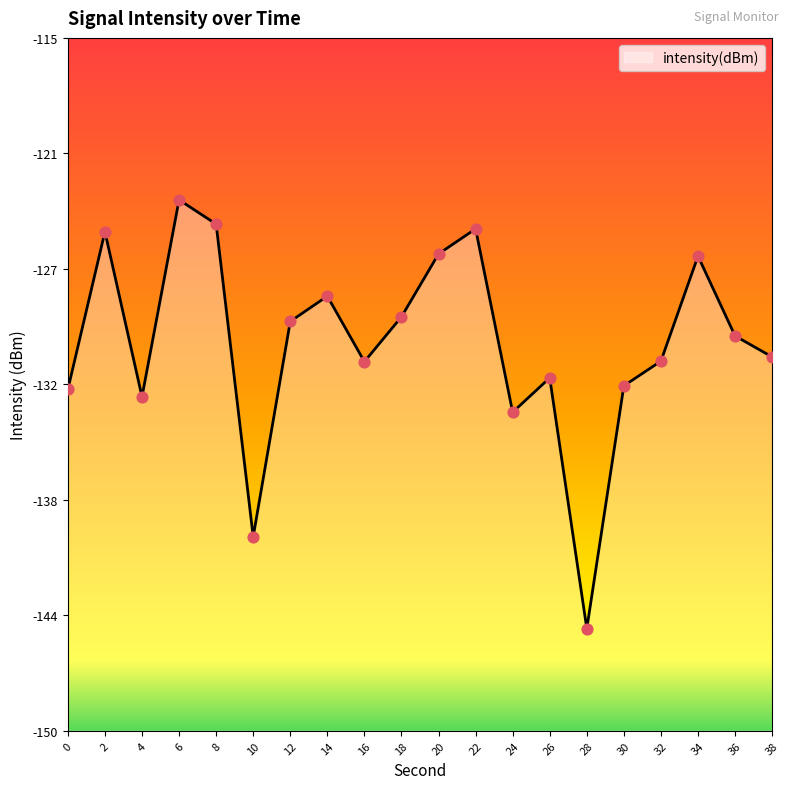

What is the change in value from 12 to 22?

+4.7